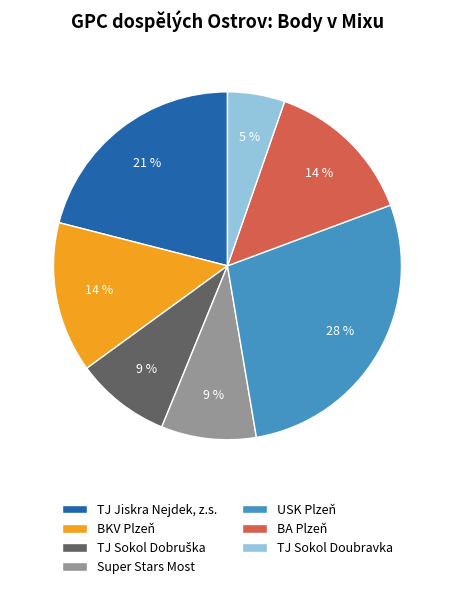

Combined, do TJ Sokol Doubravka and BA Plzeň account for over 50%?

No